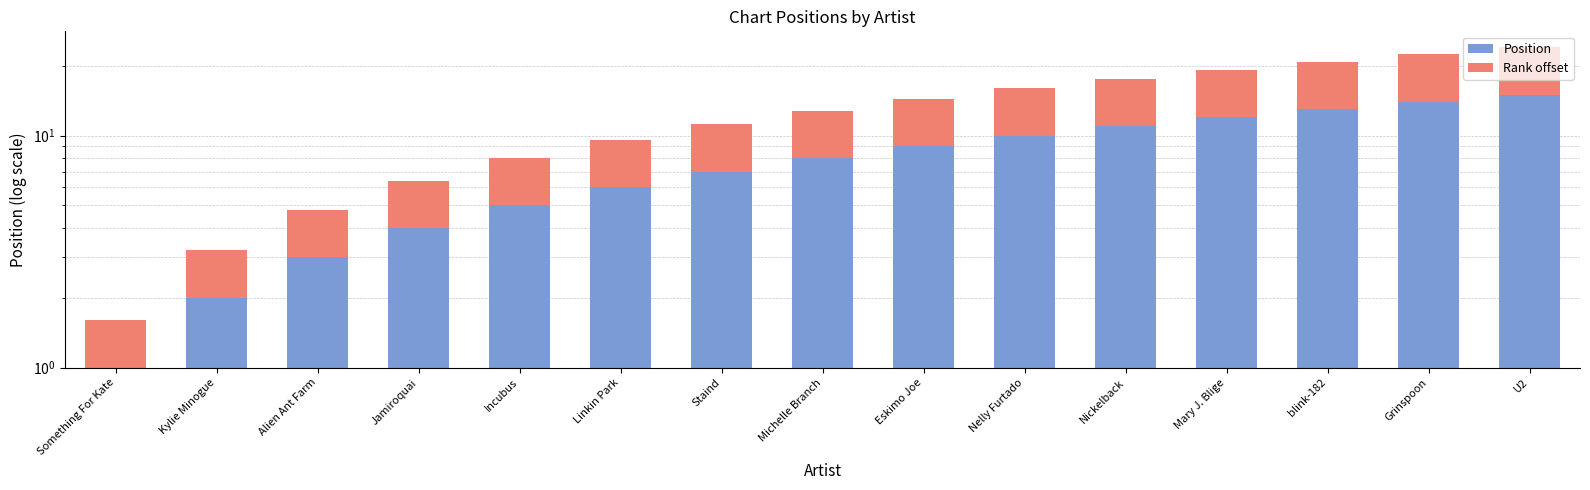

Which series has the largest range (max minus min)?

Position